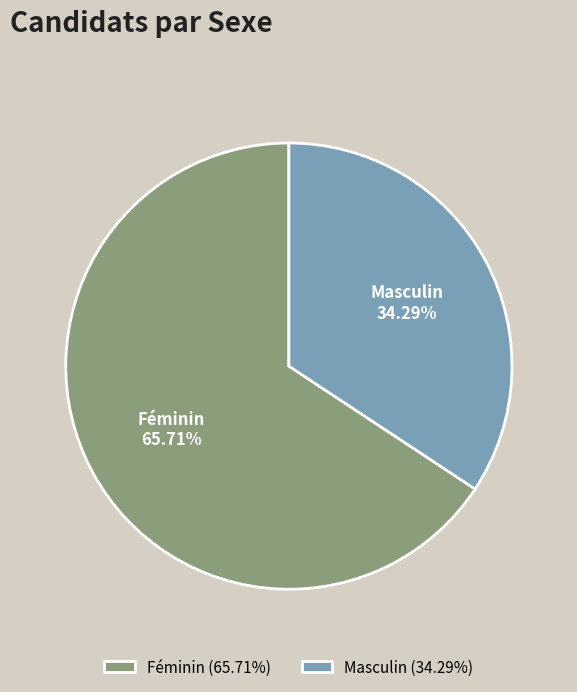

What is the majority slice?

Féminin